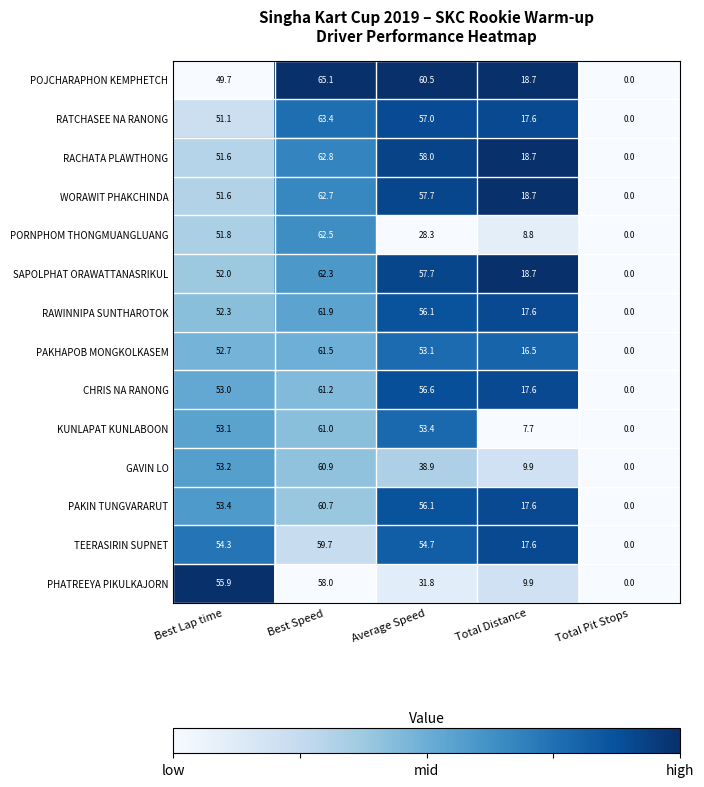

The value of PORNPHOM THONGMUANGLUANG at Best Lap time is 51.8. True or false?

True